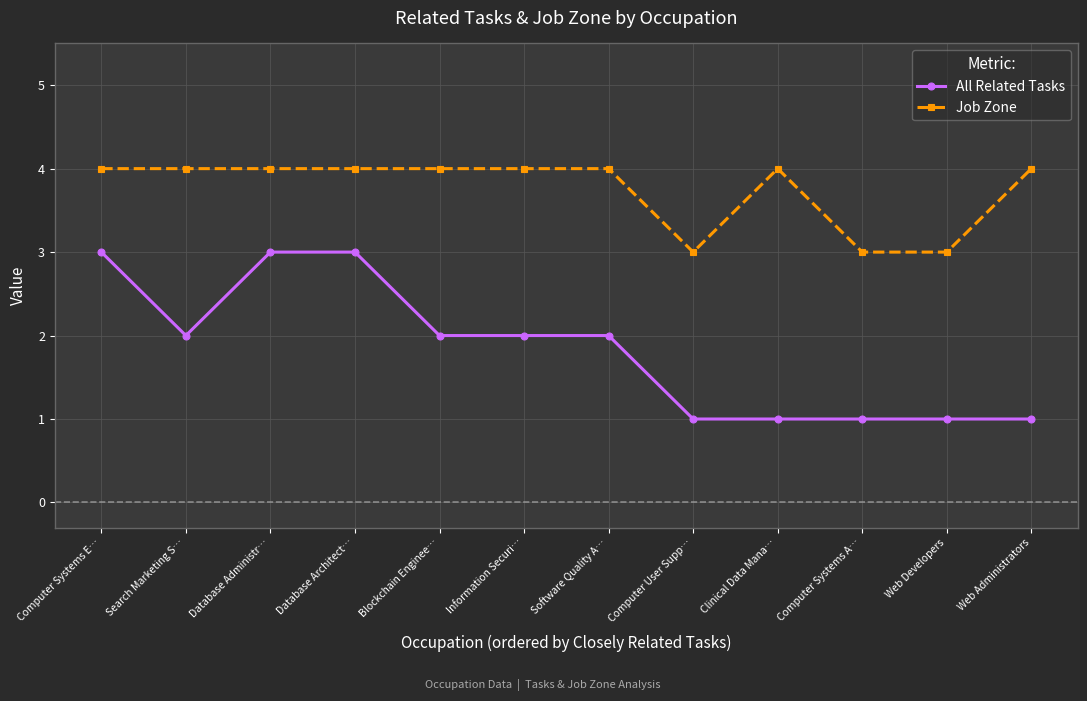

Where is the first local minimum for All Related Tasks?

Search Marketing S…